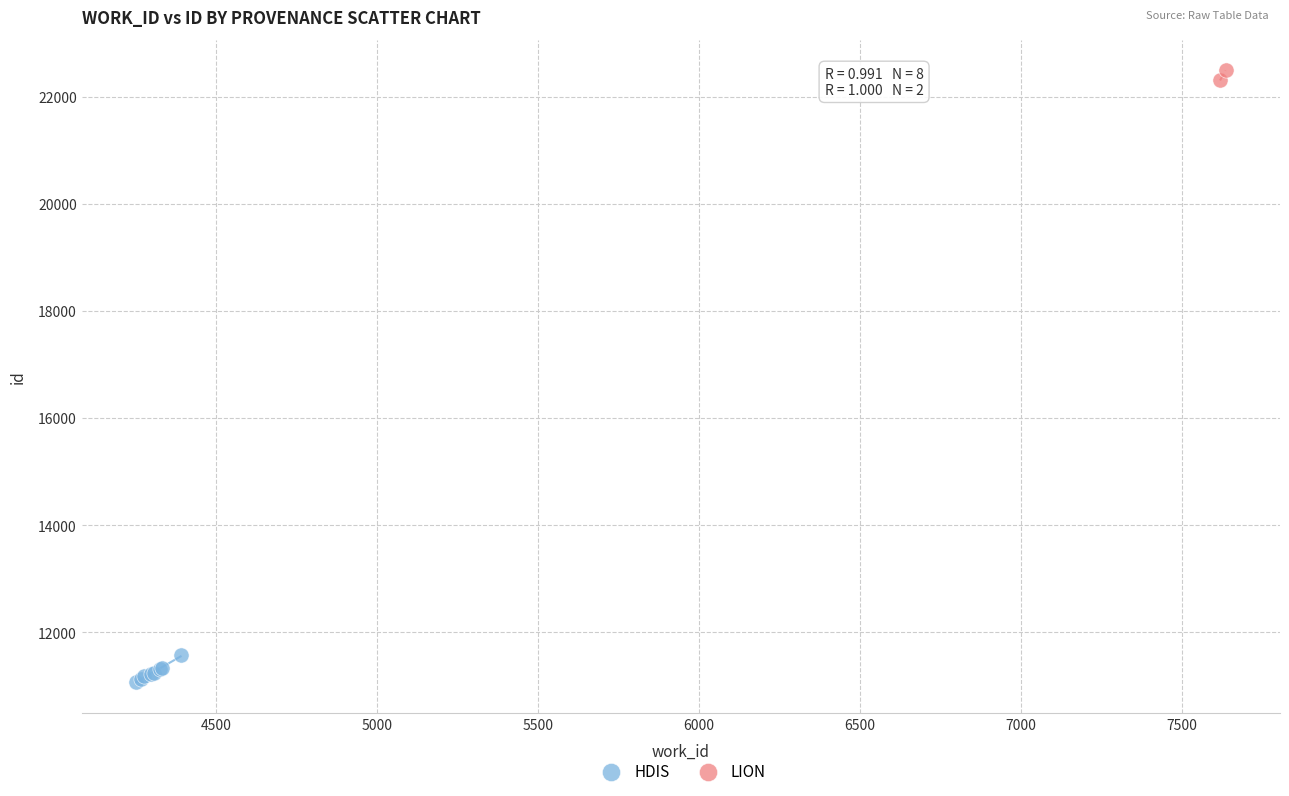

What are all the series names shown in the legend?

HDIS, LION